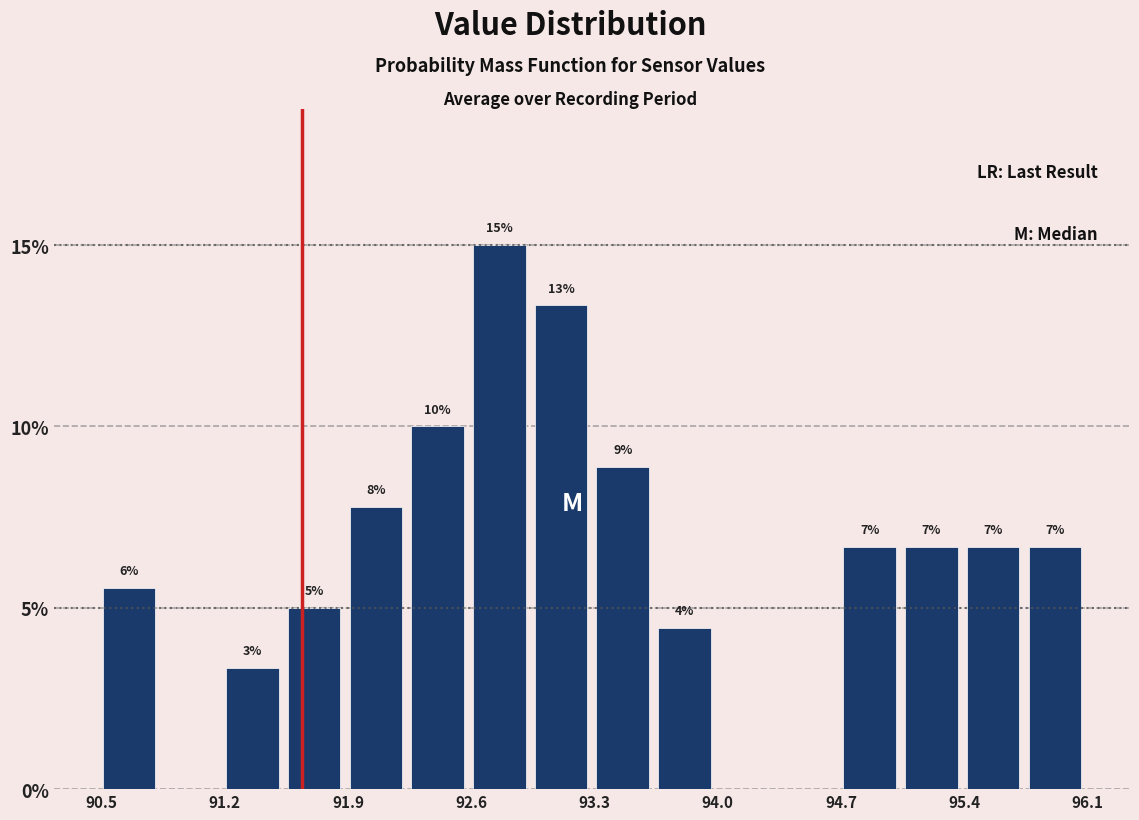

Around what value on the x-axis is the tallest bar? Give the approximate position of its centre, as read against the axis.

92.8